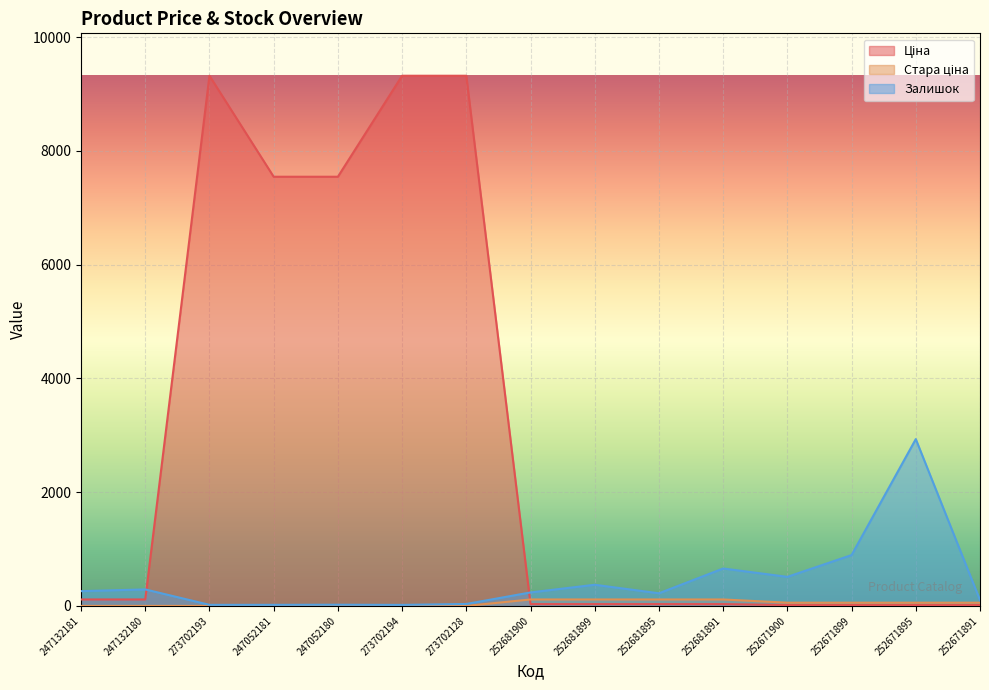

Reading right to left, transcribe all the data shown in this chart.

Ціна: 252671891=15.9	252671895=15.9	252671899=15.9	252671900=15.9	252681891=31.7	252681895=31.7	252681899=31.7	252681900=31.7	273702128=9321.4	273702194=9321.4	247052180=7545.9	247052181=7545.9	273702193=9321.4	247132180=113.3	247132181=113.3
Стара ціна: 252671891=56.7	252671895=56.7	252671899=56.7	252671900=56.7	252681891=113.3	252681895=113.3	252681899=113.3	252681900=113.3	273702128=0.0	273702194=0.0	247052180=0.0	247052181=0.0	273702193=0.0	247132180=0.0	247132181=0.0
Залишок: 252671891=102.0	252671895=2933.0	252671899=894.0	252671900=511.0	252681891=658.0	252681895=222.0	252681899=372.0	252681900=237.0	273702128=34.0	273702194=18.0	247052180=21.0	247052181=19.0	273702193=19.0	247132180=290.0	247132181=260.0